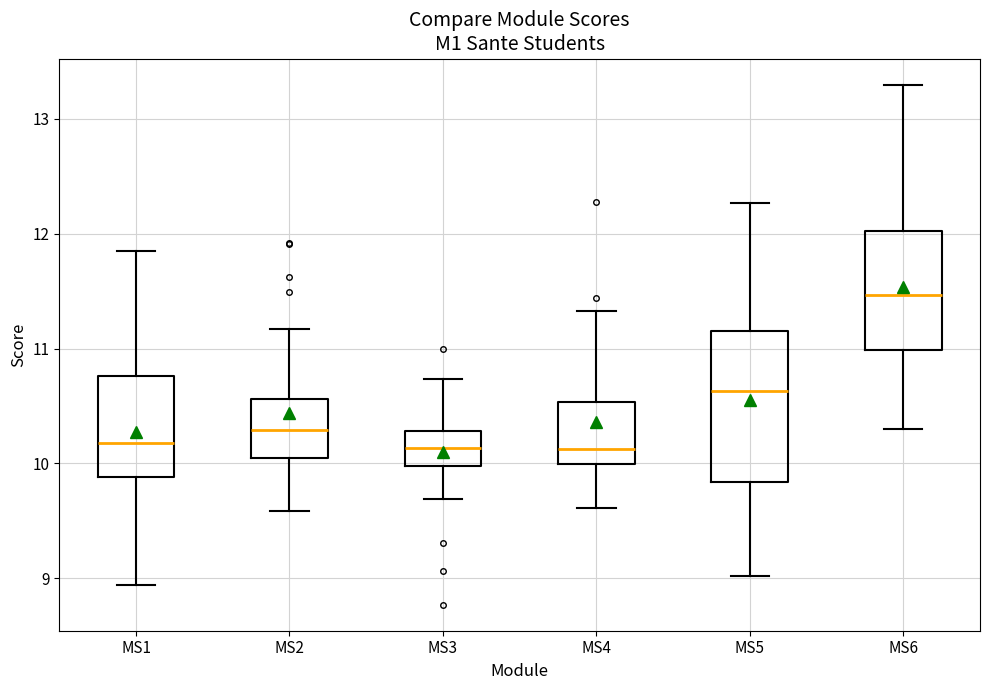

Which box is the tallest, from its lower edge to its upper edge?

MS5